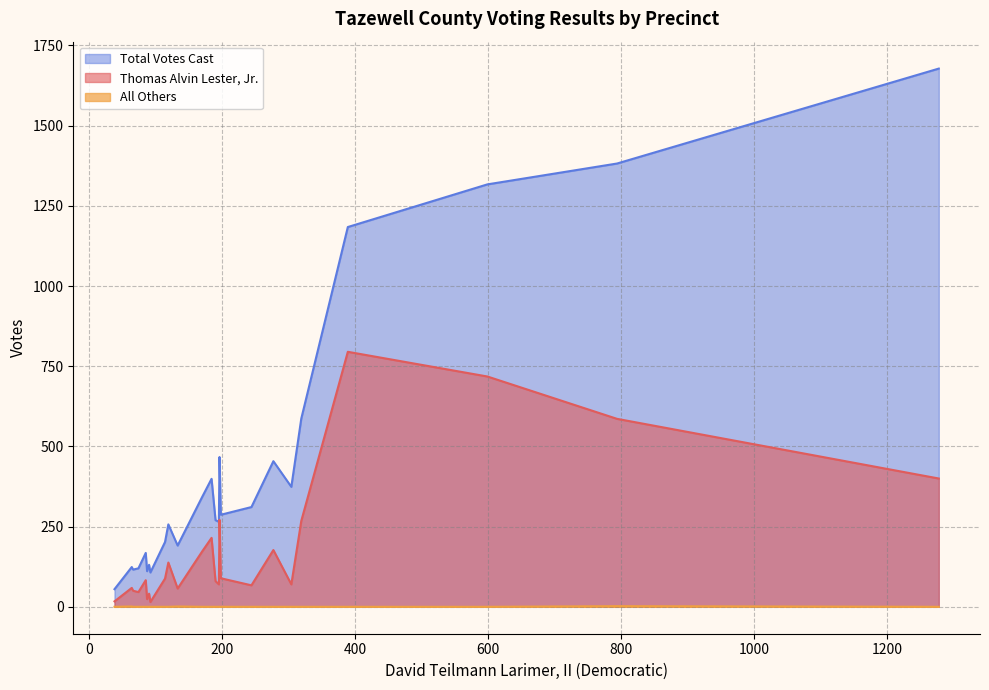

Where is the first local maximum for All Others?

112